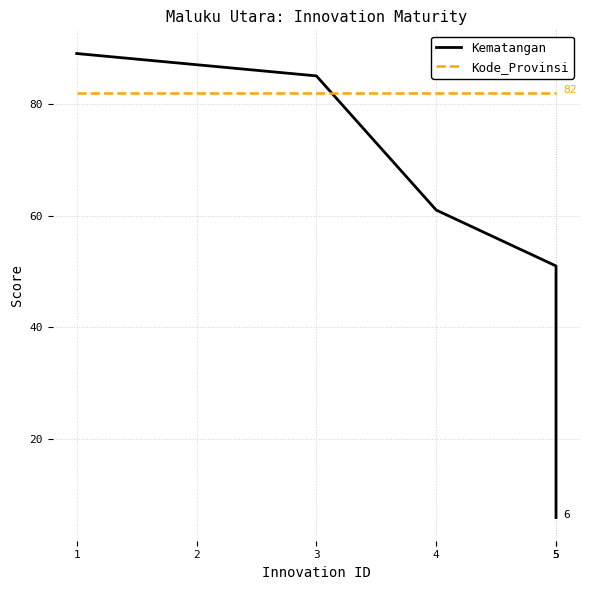

Reading right to left, extract all data points from this chart.

Kematangan: 6	51	61	85	87	89
Kode_Provinsi: 82	82	82	82	82	82